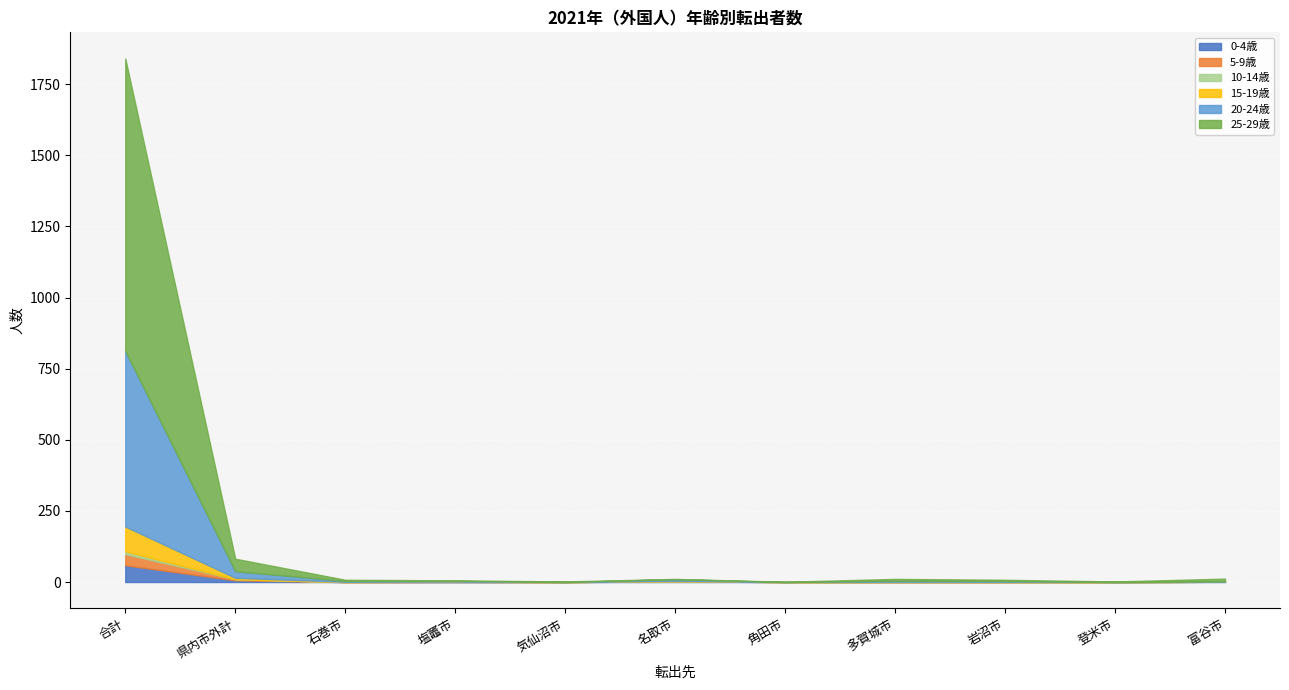

Between which two adjacent categories do 0-4歳 and 25-29歳 first intersect?

気仙沼市 and 名取市